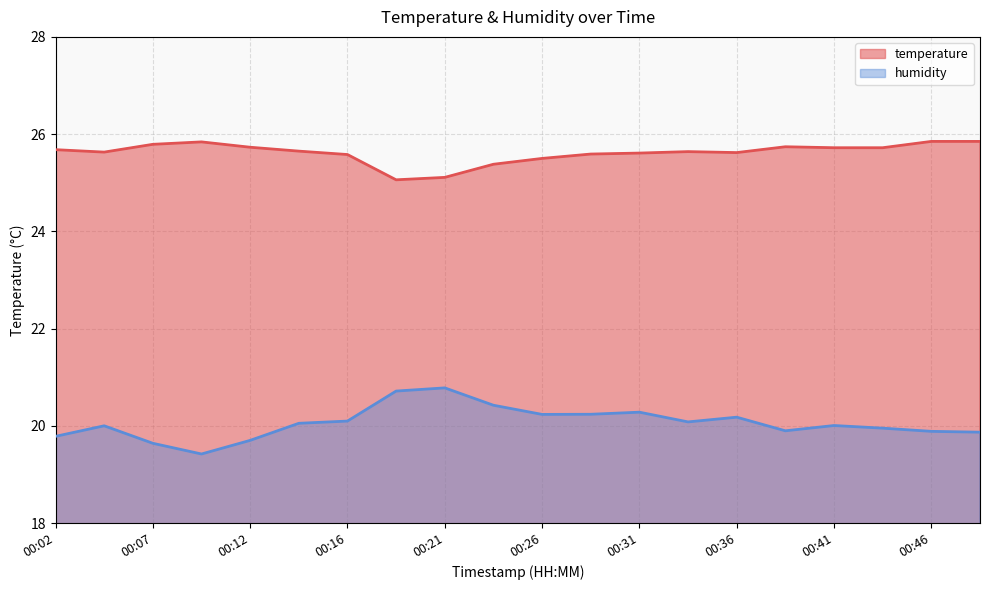

What value does the humidity series have at 00:14?

20.1